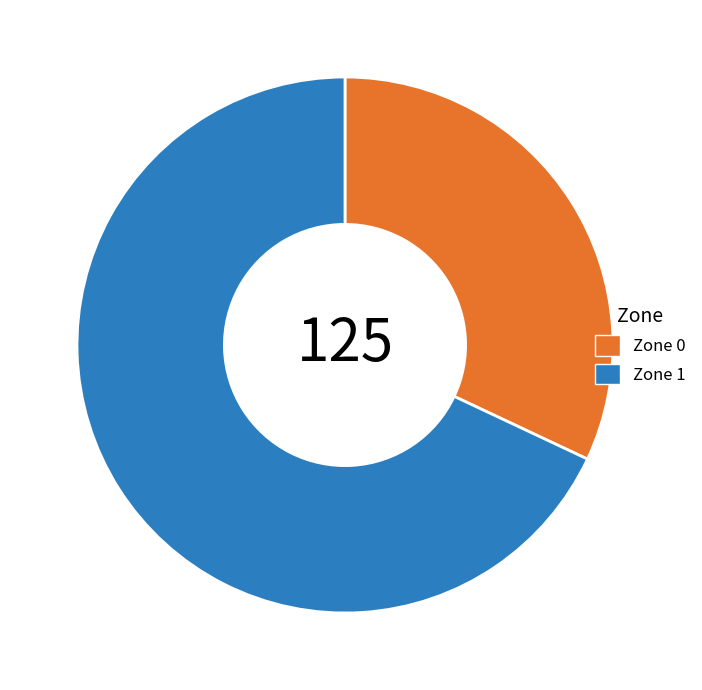

What is the smallest slice in the pie chart?

Zone 0